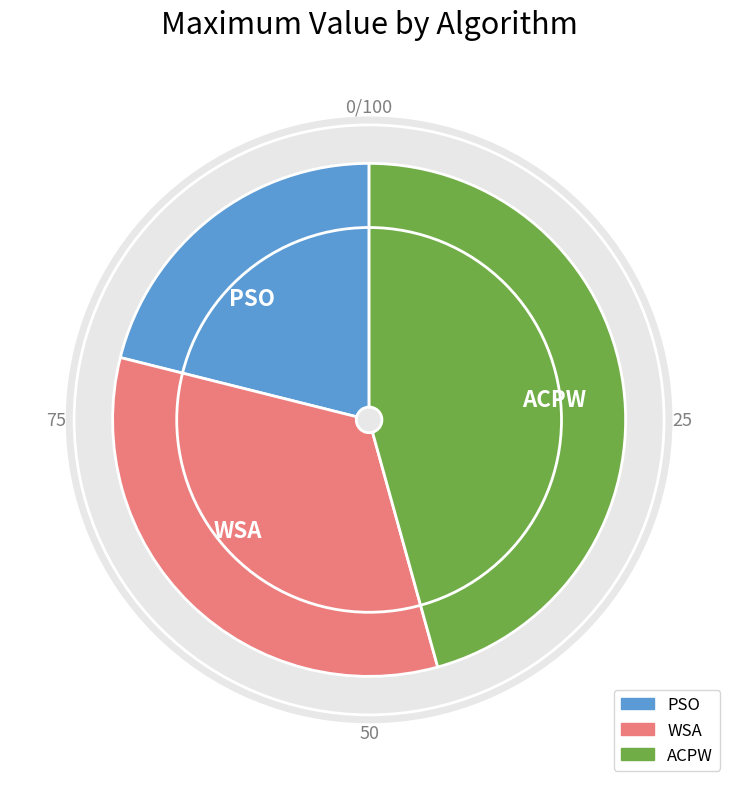

Between ACPW and PSO, which is larger?

ACPW